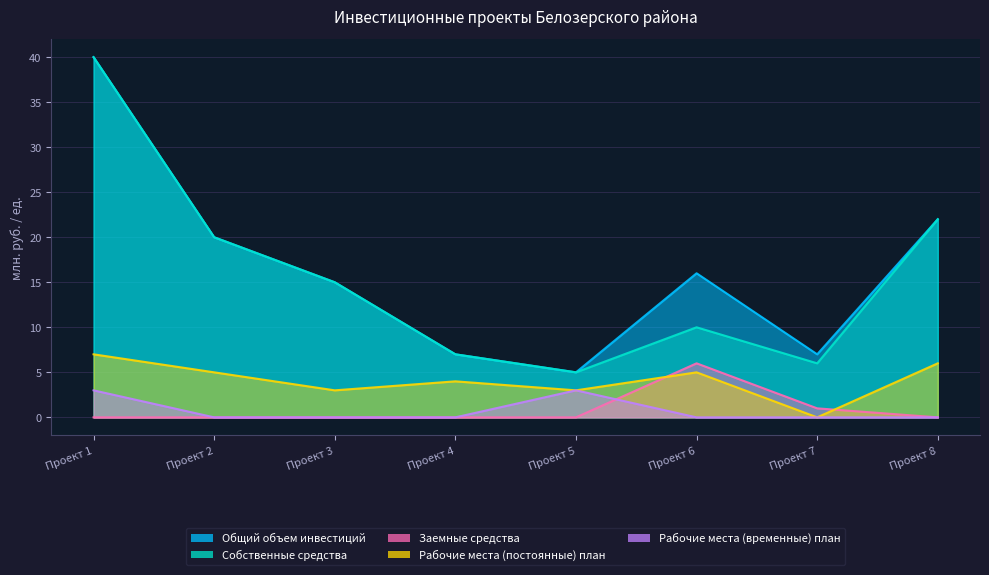

True or false: Рабочие места (постоянные) план and Общий объем инвестиций cross at least once.

False